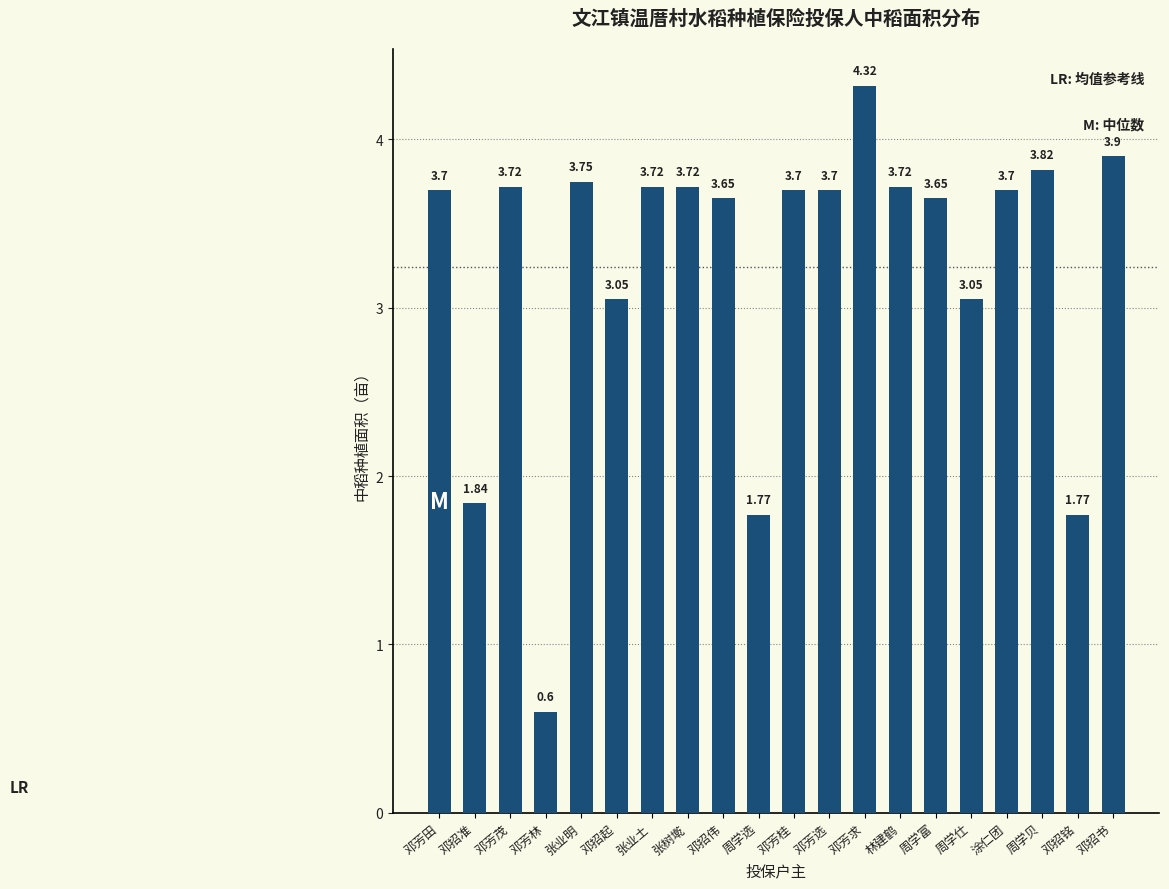

Which category has the lowest value across all series?

邓芳林